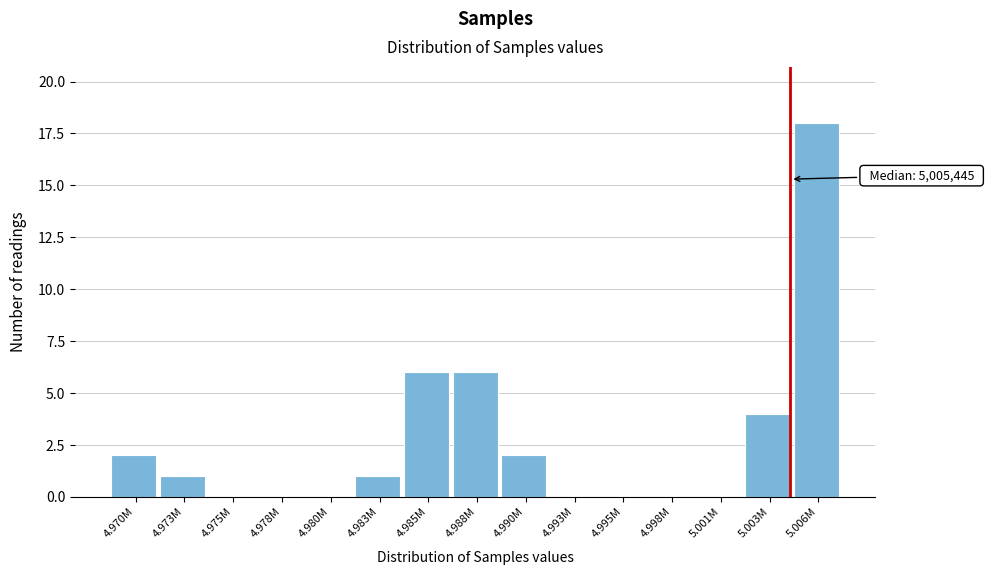

Reading left to right, transcribe all the data shown in this chart.

4.970M=2	4.973M=1	4.975M=0	4.978M=0	4.980M=0	4.983M=1	4.985M=6	4.988M=6	4.990M=2	4.993M=0	4.995M=0	4.998M=0	5.001M=0	5.003M=4	5.006M=18